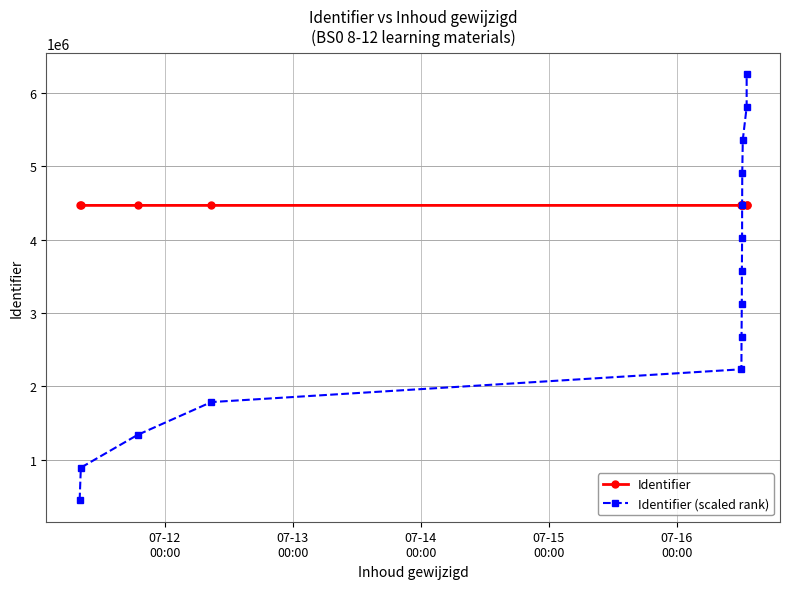

What is the greatest value displayed?

6254374